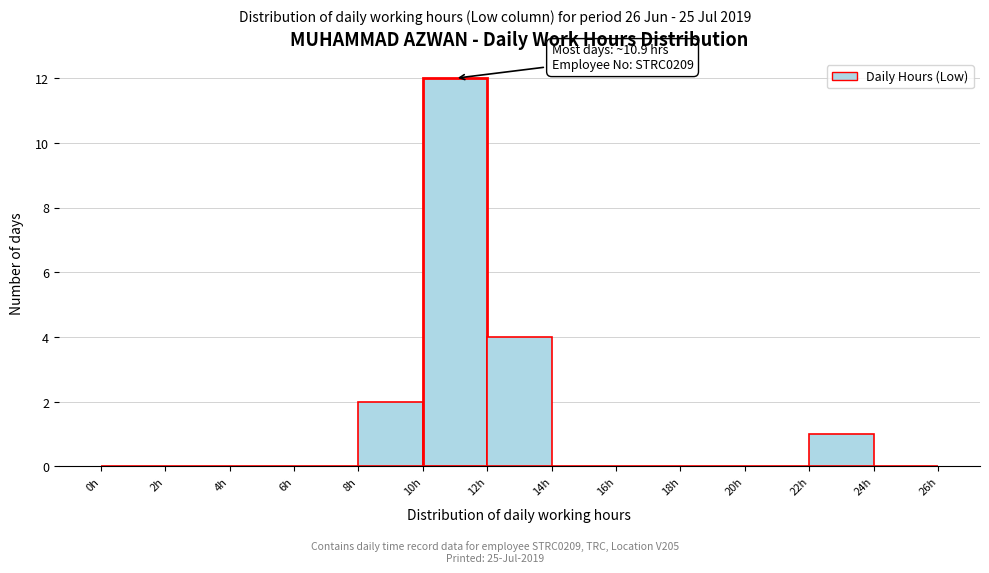

Which range on the x-axis has the tallest bar?

10 to 12